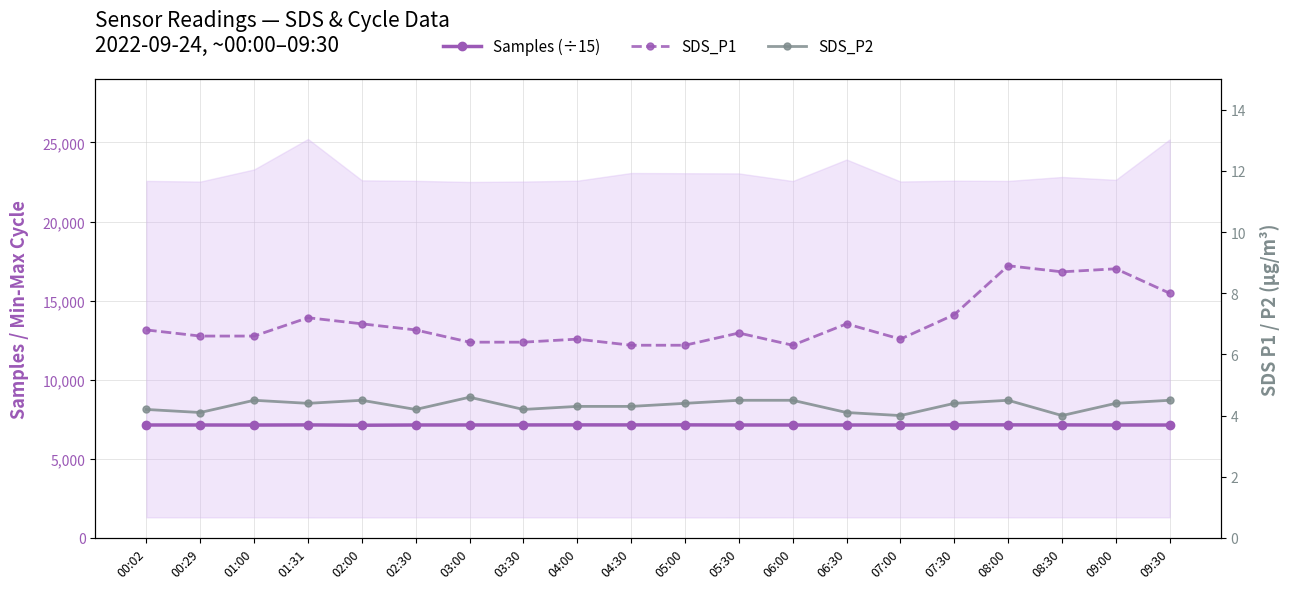

What is the difference between the Samples (÷15) values at 03:30 and 02:00?

18.5